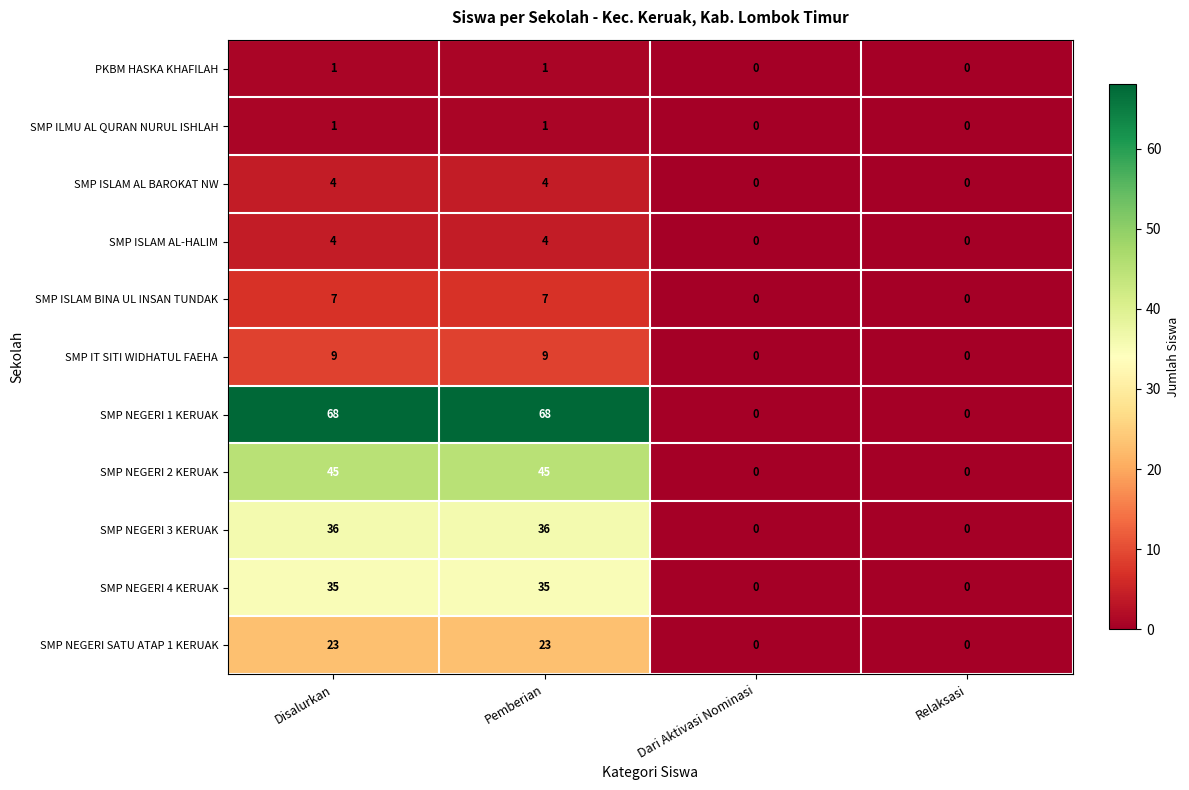

Count the SMP ISLAM AL-HALIM values in the range 0 to 4.

4